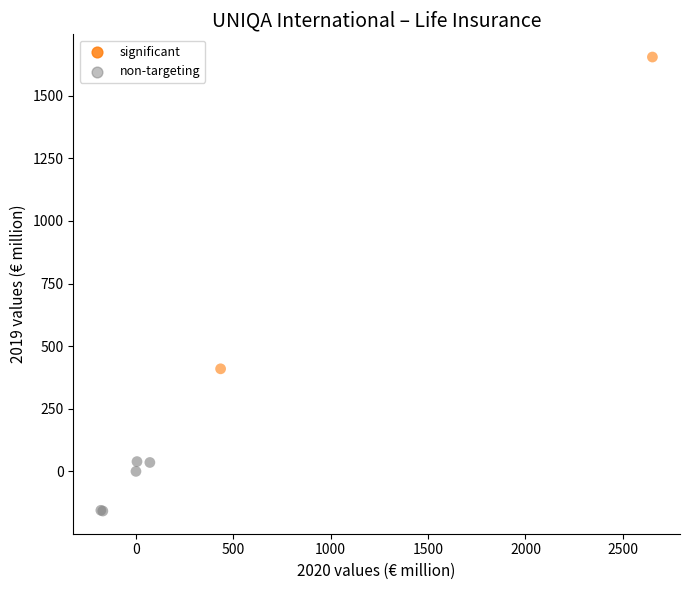

What Y value in the scatter plot is closest to 748?

409.8